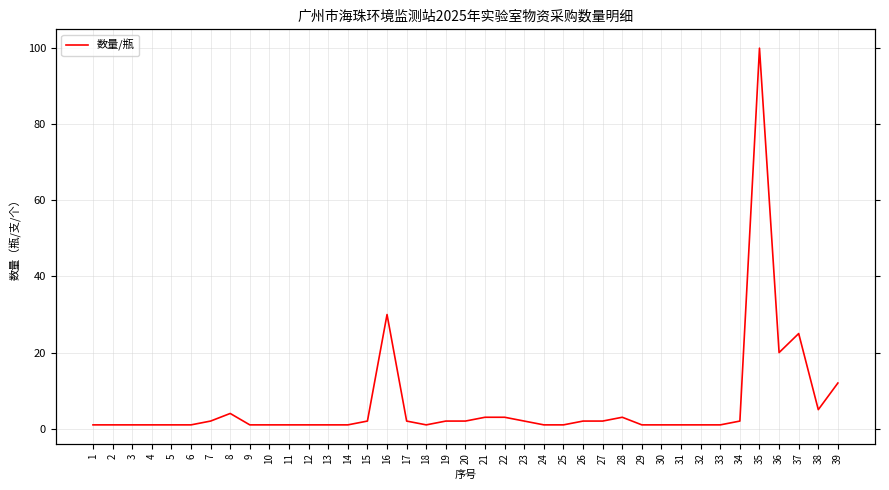

What is the smallest value displayed?

1